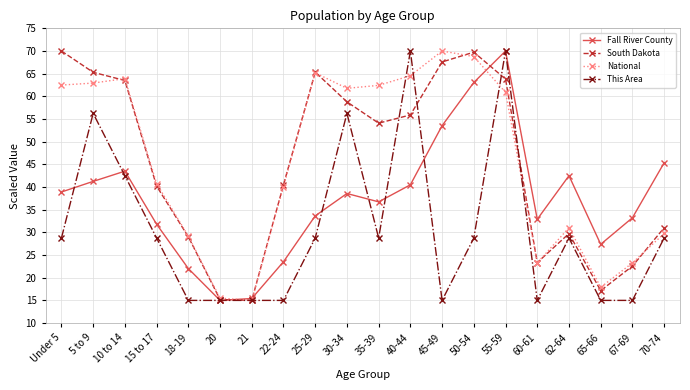

What value does the This Area series have at 22-24?

15.0